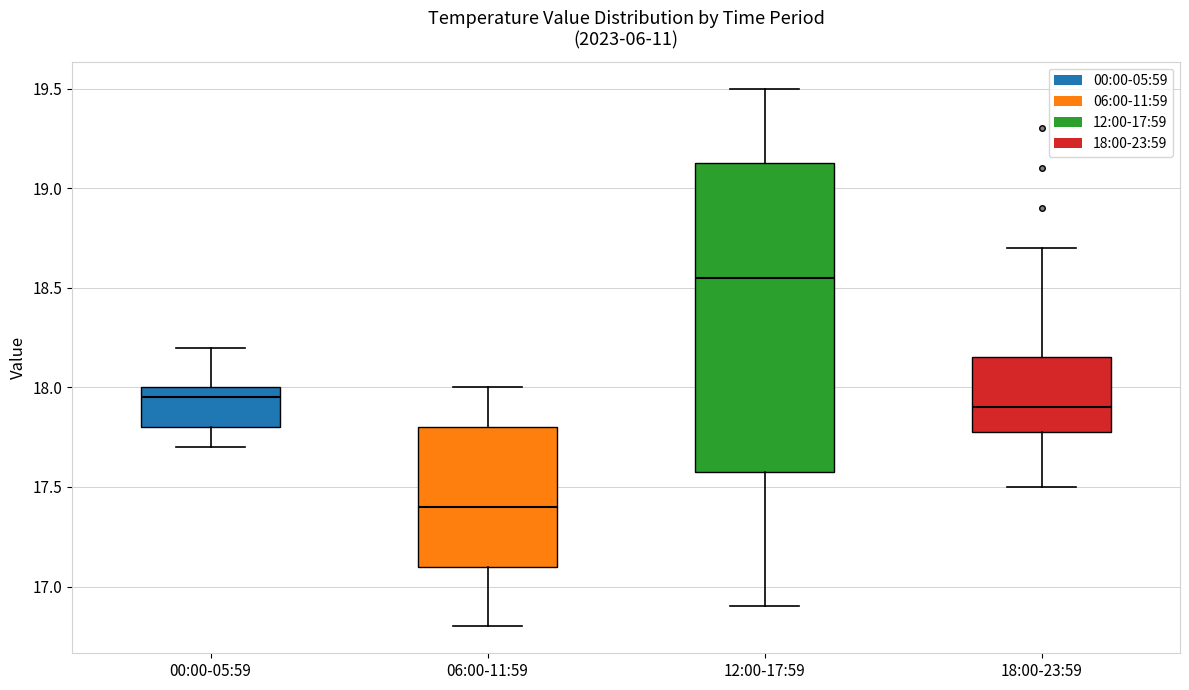

Where is the upper edge of the box for 12:00-17:59 on the y-axis? The values are not printed on the chart, so give them approximately, as read against the axis.

19.15